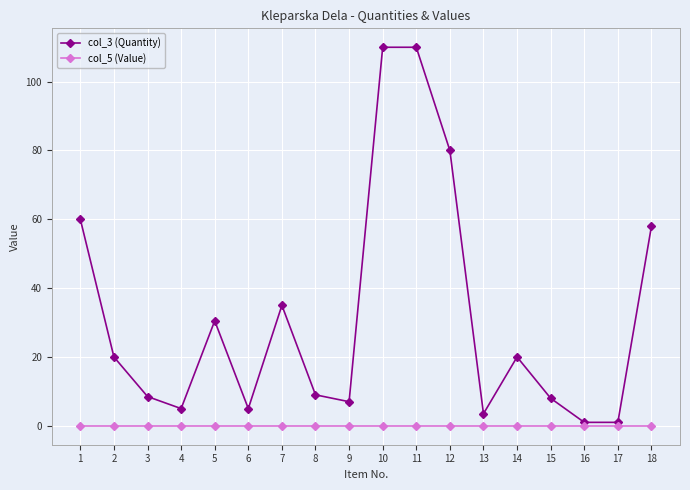

Reading left to right, what are all the values shown in this chart?

col_3 (Quantity): 60.0	20.0	8.5	5.0	30.5	5.0	35.0	9.0	7.0	110.0	110.0	80.0	3.5	20.0	8.0	1.0	1.0	58.0
col_5 (Value): 0.0	0.0	0.0	0.0	0.0	0.0	0.0	0.0	0.0	0.0	0.0	0.0	0.0	0.0	0.0	0.0	0.0	0.0